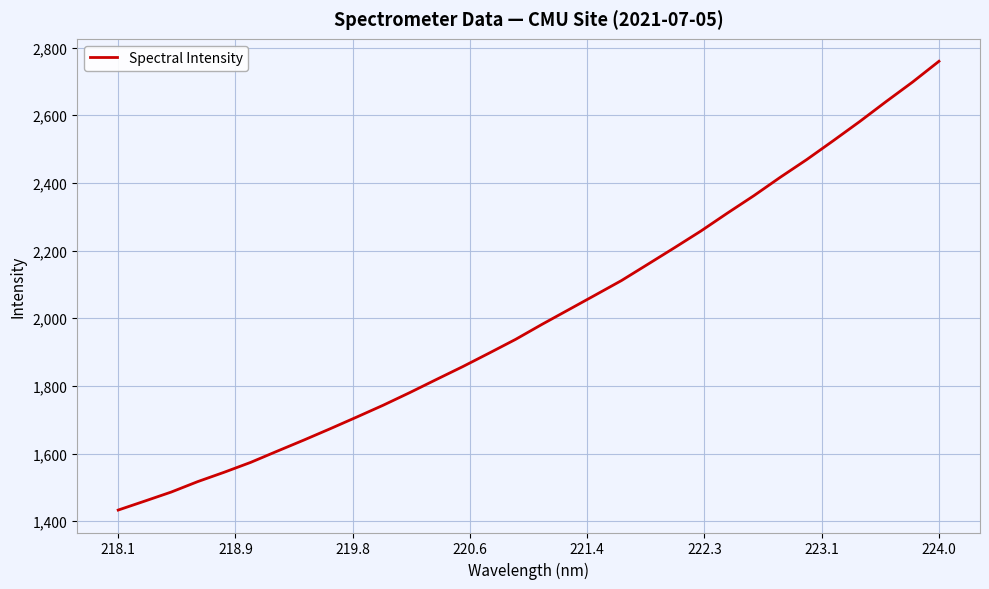

Reading left to right, list all the values displayed in this chart.

1432.9	1459.3	1486.1	1517.0	1544.7	1573.9	1607.0	1639.6	1673.3	1707.7	1742.8	1780.0	1818.5	1856.8	1896.8	1937.5	1982.0	2024.9	2068.0	2111.3	2159.7	2208.2	2257.7	2310.5	2362.0	2416.5	2468.9	2524.5	2581.1	2640.2	2697.9	2759.4